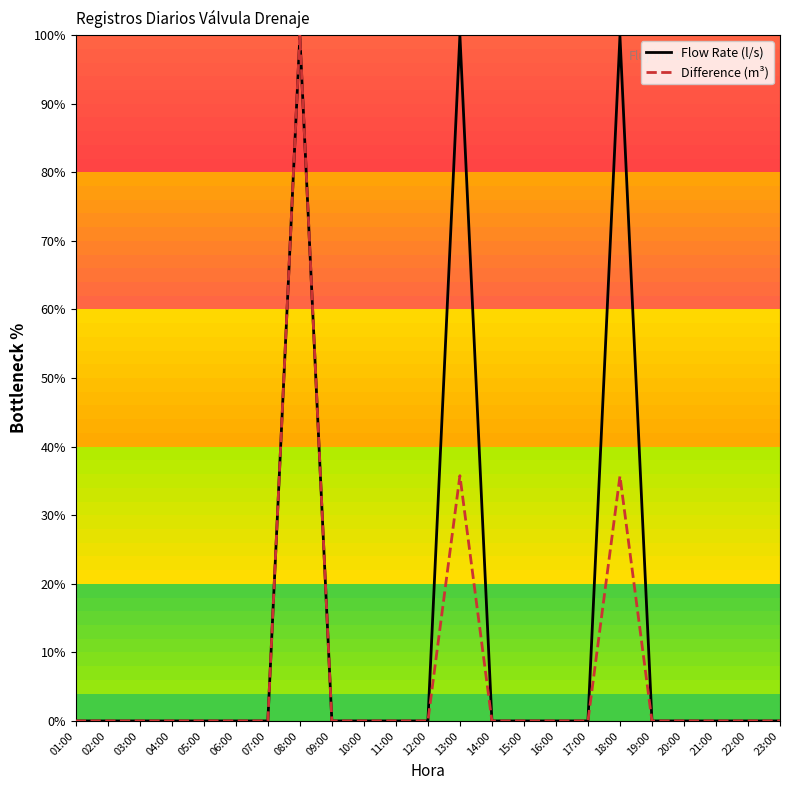

How many interior local peaks does the Flow Rate (l/s) series have?

3